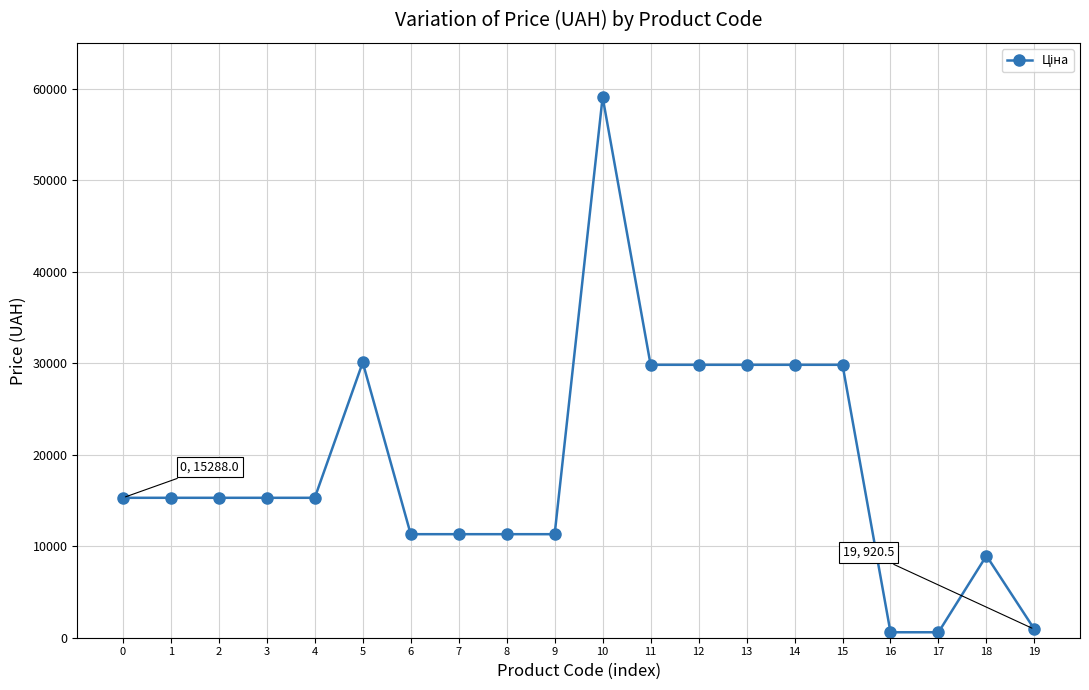

What is the value of the 15th point from the left?

29819.2